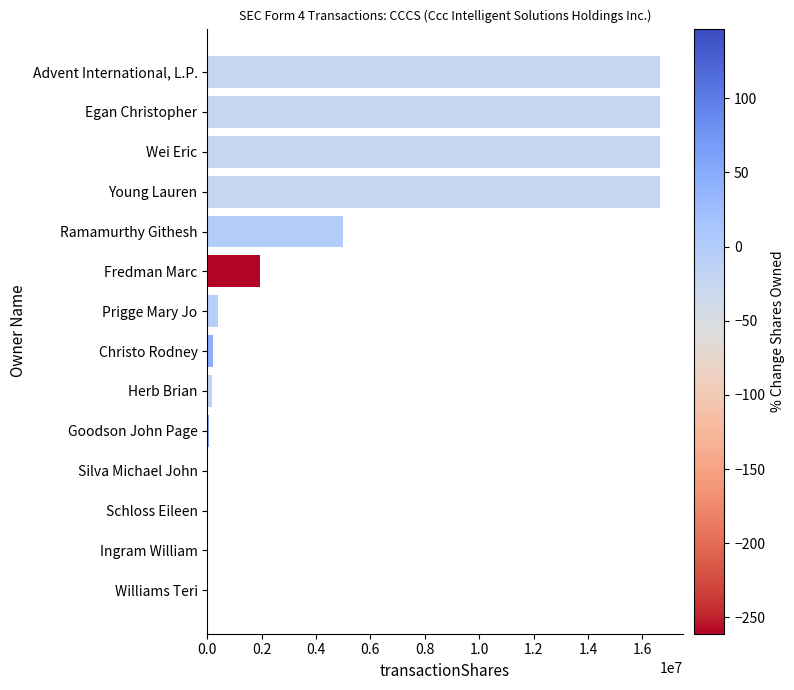

What is the greatest value displayed?

16649197